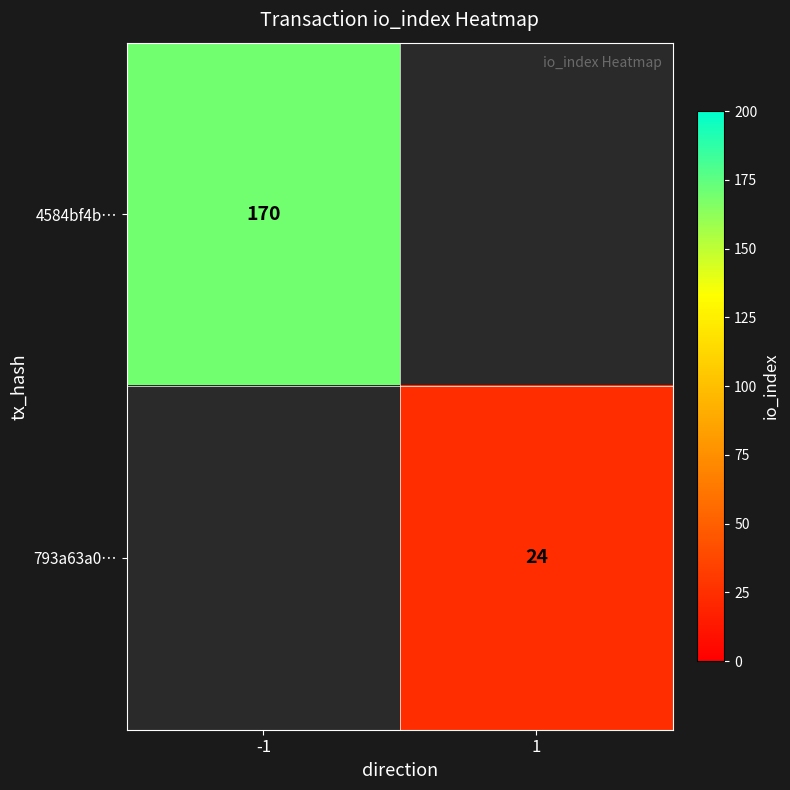

What is the greatest value displayed?

170.0